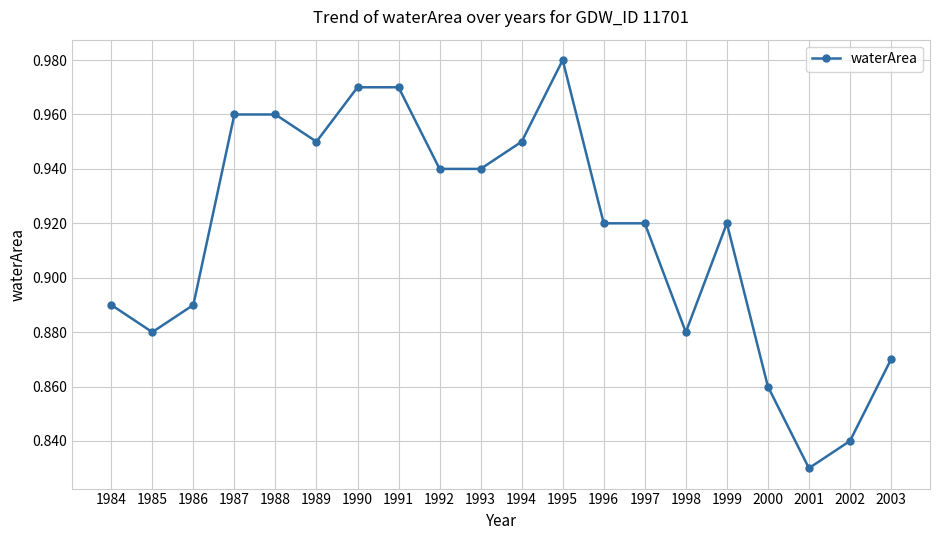

Count the values in the range 0 to 1.

20